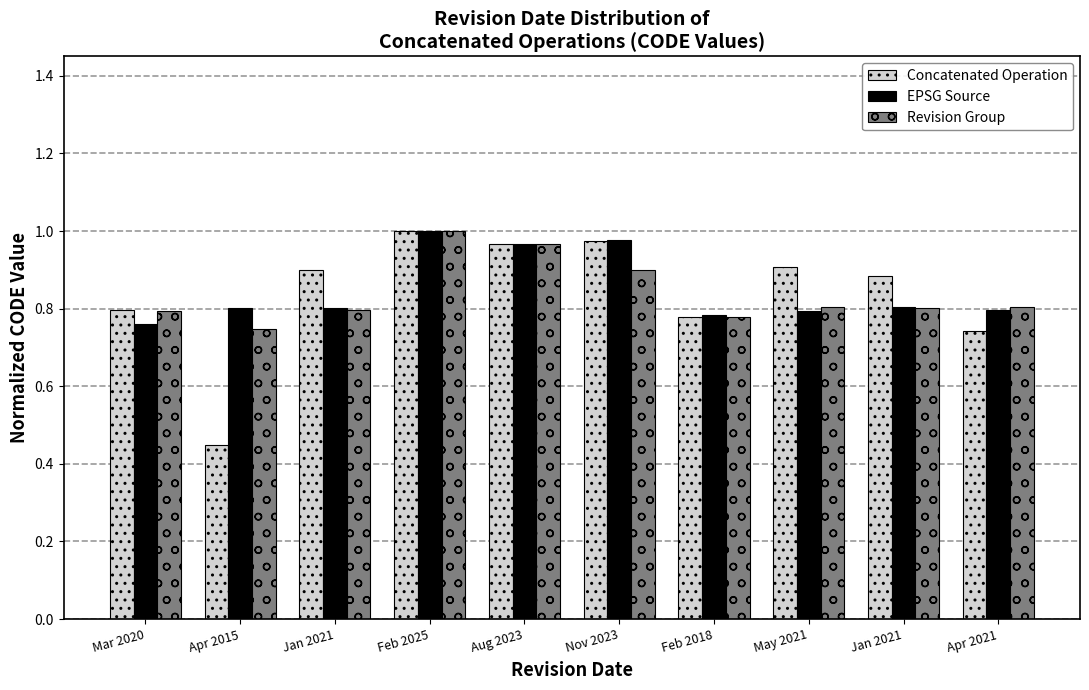

What is the difference between the maximum and second lowest values in the Revision Group series?

0.2